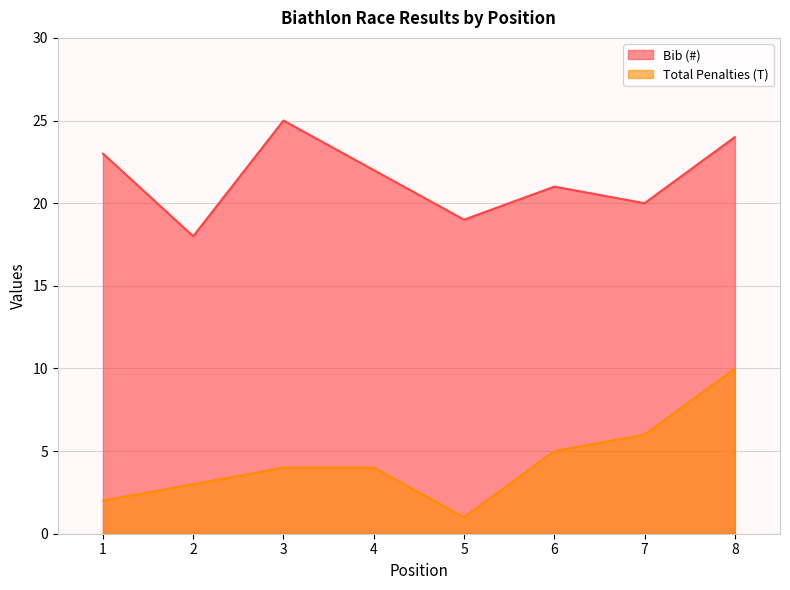

How many data points does each series have?

8